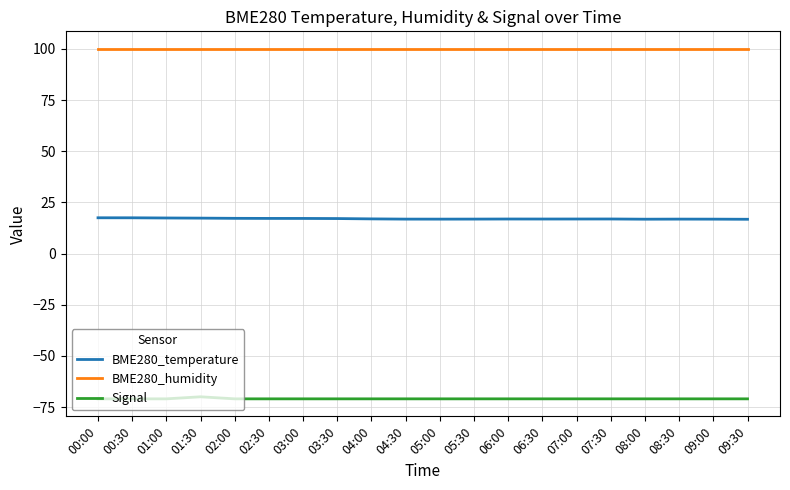

The BME280_temperature series shows 17.1 at 02:30. True or false?

True